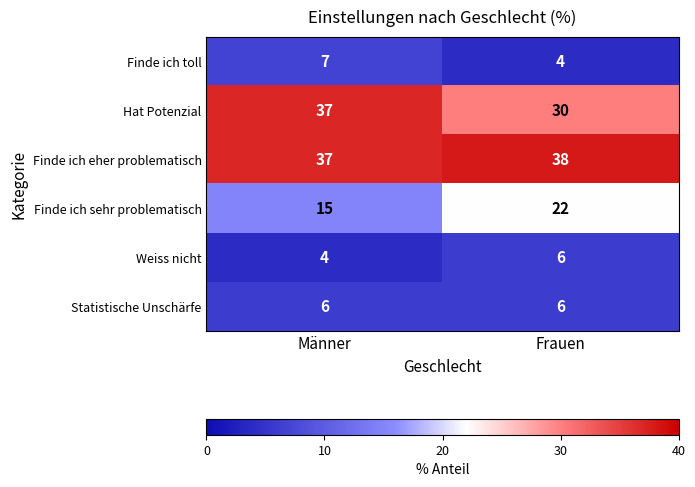

The value of Hat Potenzial at Männer is 37. True or false?

True